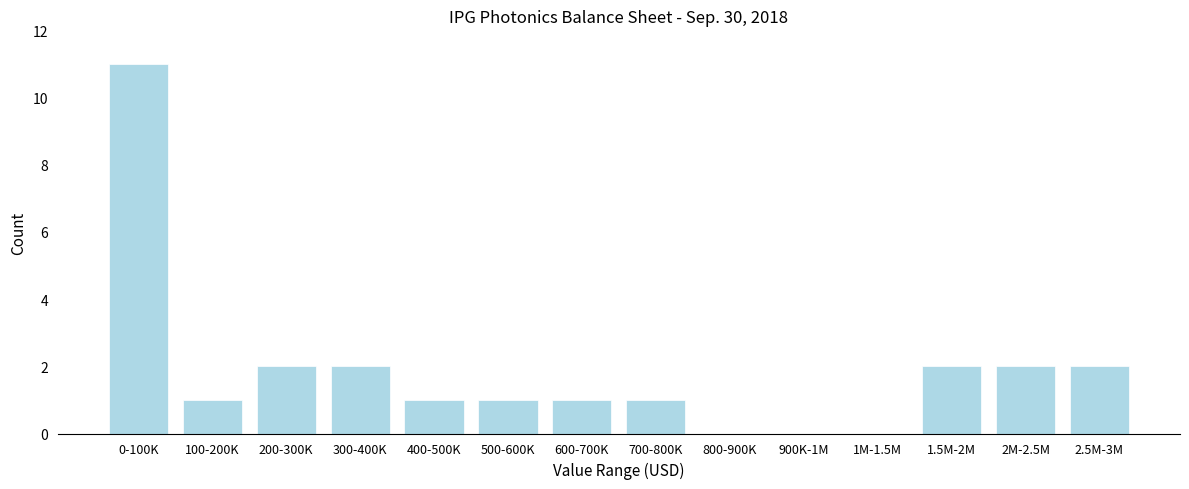

Reading left to right, list all the values displayed in this chart.

0-100K=11	100-200K=1	200-300K=2	300-400K=2	400-500K=1	500-600K=1	600-700K=1	700-800K=1	800-900K=0	900K-1M=0	1M-1.5M=0	1.5M-2M=2	2M-2.5M=2	2.5M-3M=2